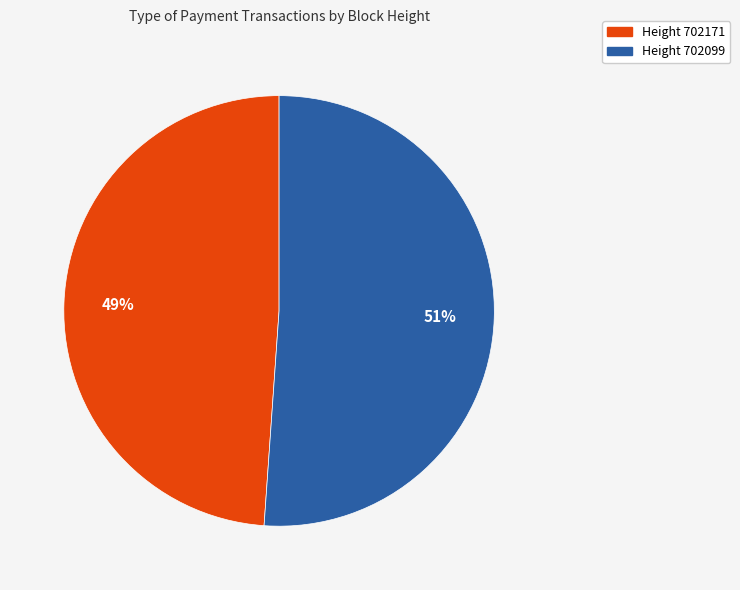

To the nearest percent, what is the difference between the largest and smallest slice percentages?

2%